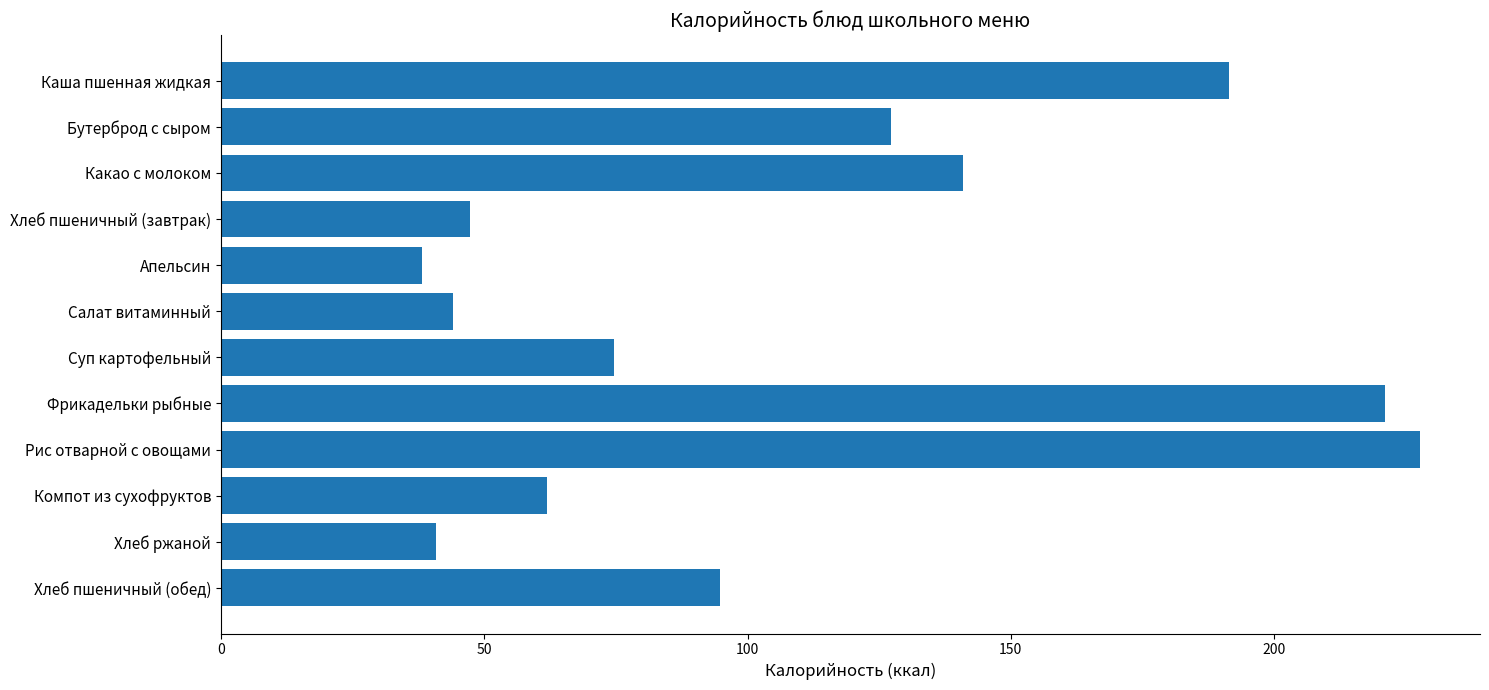

Approximately how many times larger is the value at Фрикадельки рыбные compared to Хлеб пшеничный (обед)?

2.3